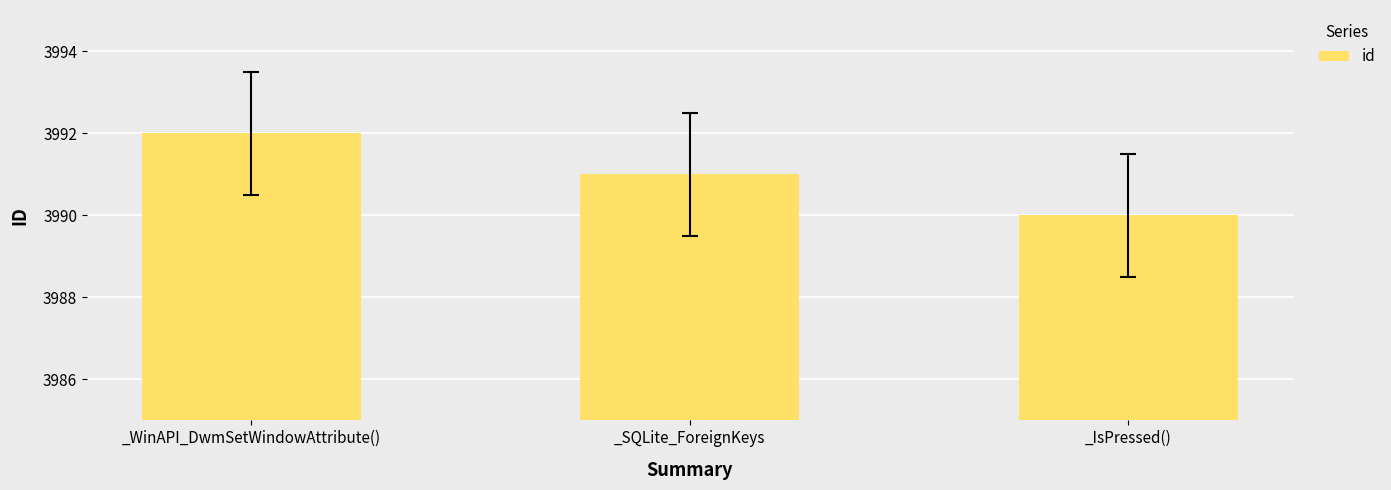

What is the ratio of the value at _IsPressed() to the value at _SQLite_ForeignKeys?

1.0